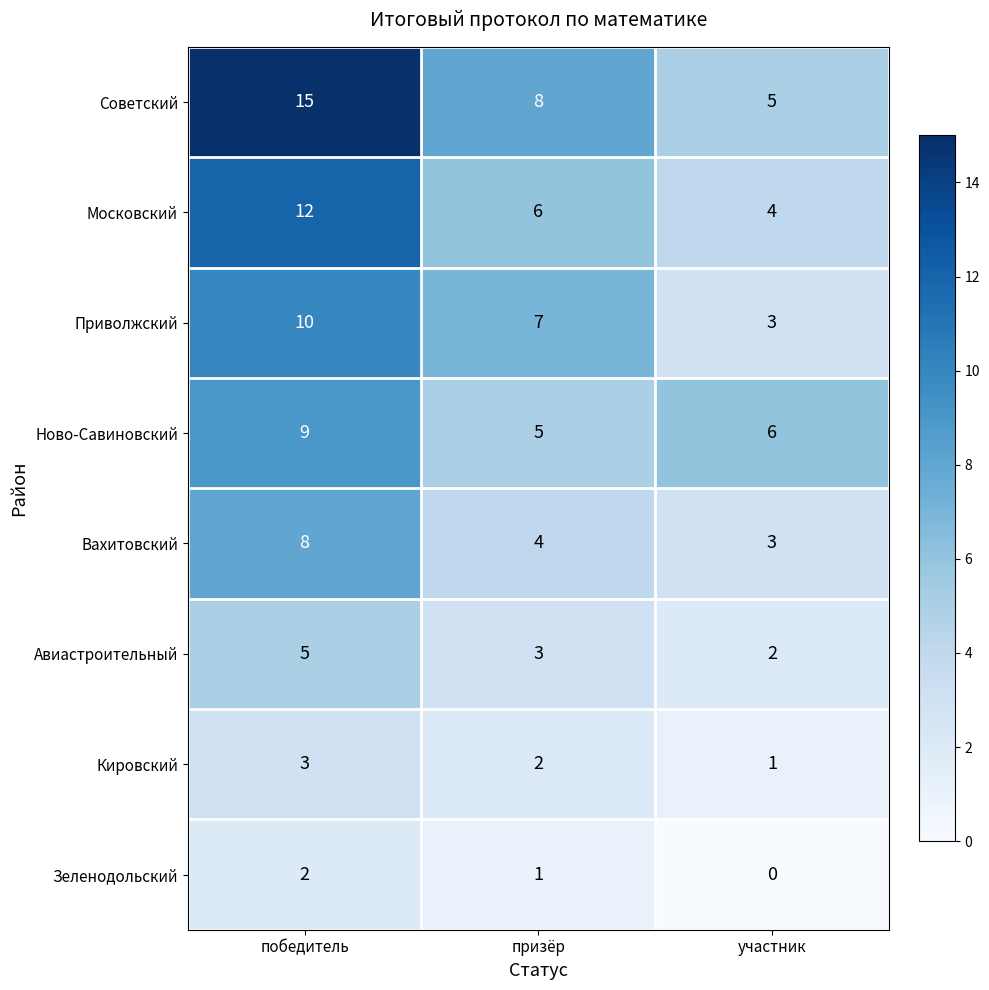

At which category does the chart reach its minimum across all series?

участник